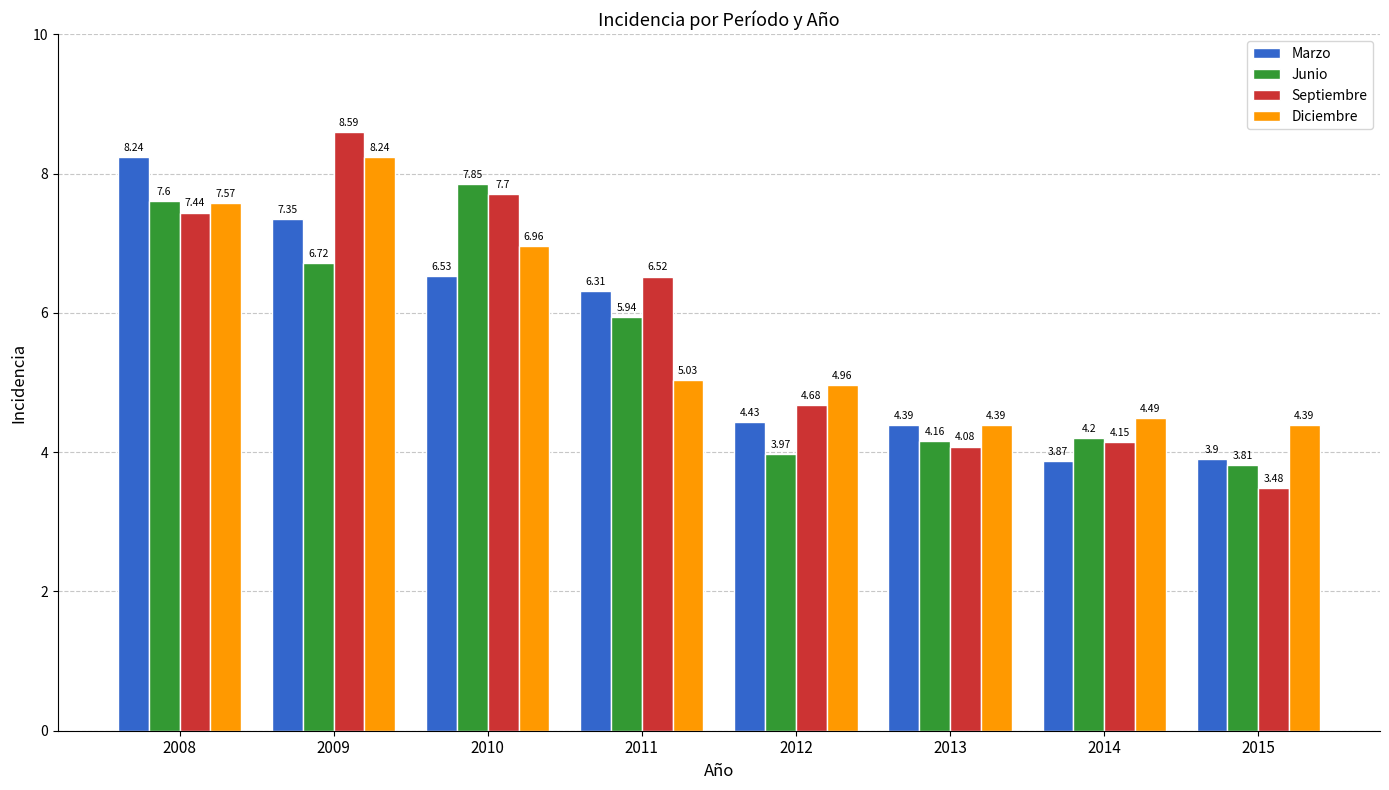

What is the spread (max minus min) of values at 2014?

0.6